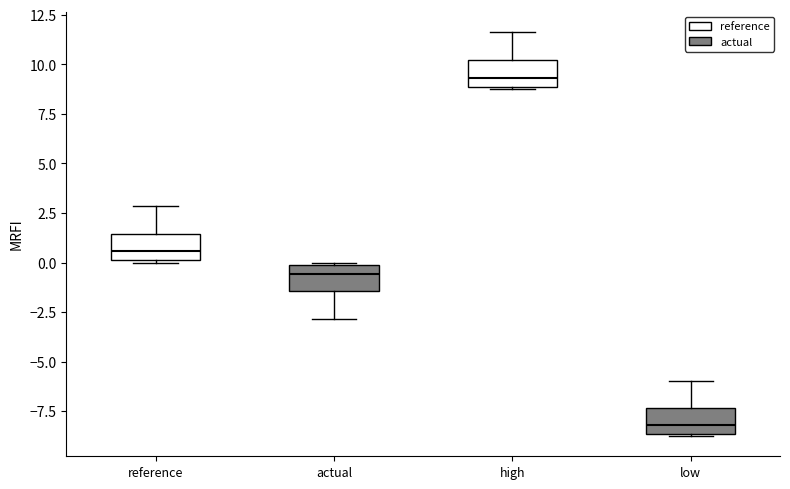

Reading left to right, read every box against the y-axis: the position of its median line, the range the box covers, and the ends of its whiskers. The values are not printed on the chart, so give them approximately, as read against the axis.

reference: median 0.5, box 0.0 to 1.5, whiskers 0.0 to 3.0
actual: median -0.5, box -1.5 to 0.0, whiskers -3.0 to 0.0
high: median 9.5, box 9.0 to 10.0, whiskers 9.0 to 11.5
low: median -8.0, box -8.5 to -7.5, whiskers -9.0 to -6.0